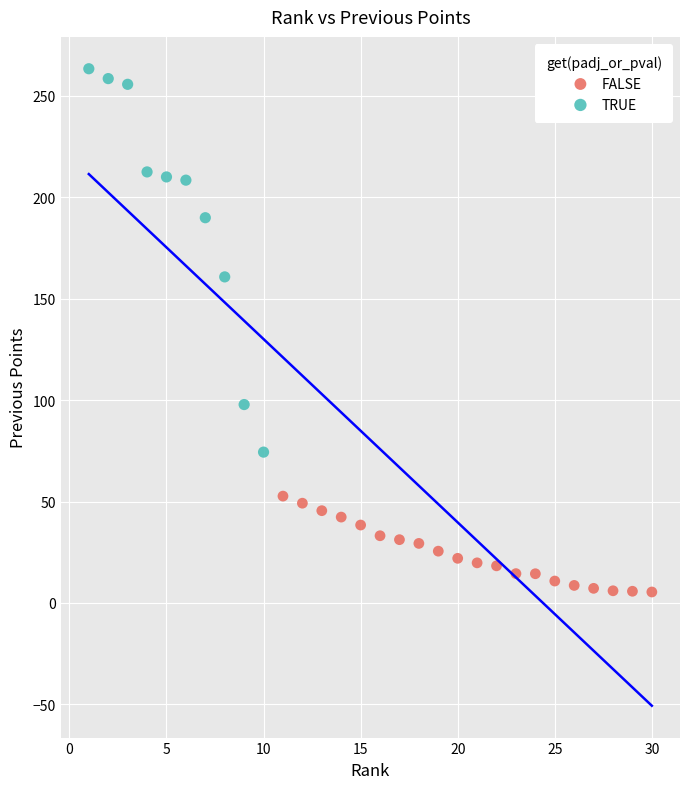

Which series has the largest Y range (max minus min)?

TRUE